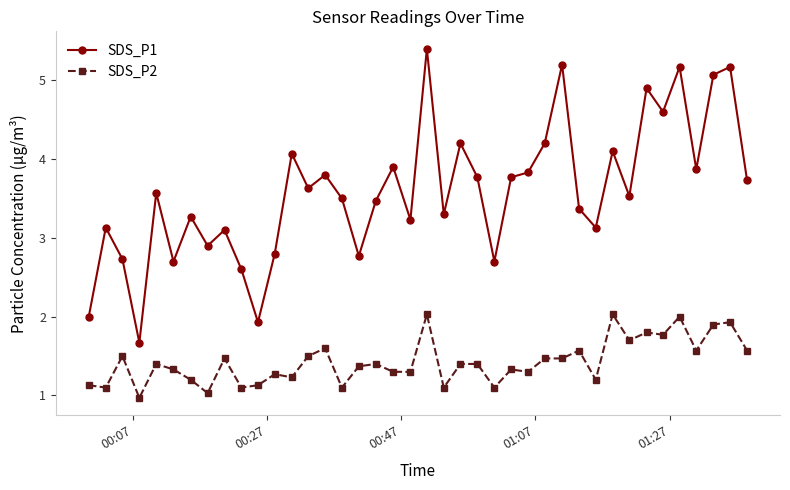

Which series has the largest range (max minus min)?

SDS_P1